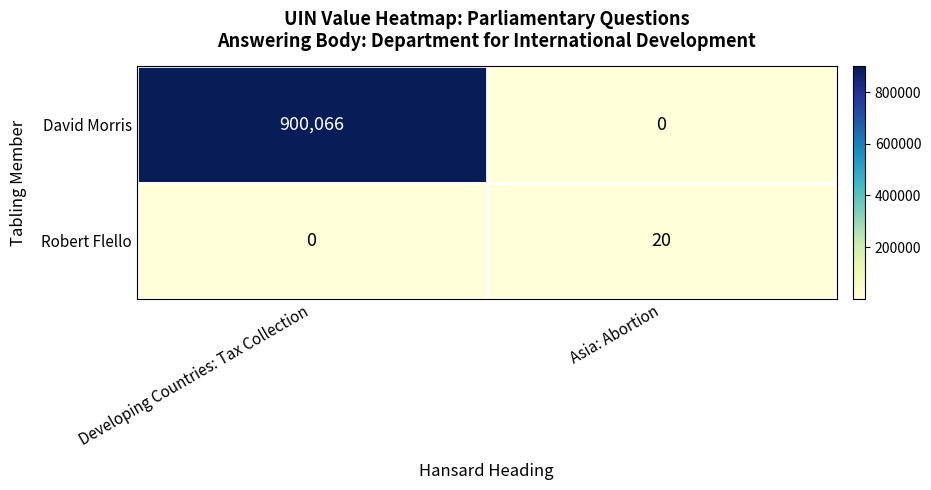

What is the total value across all series at Asia: Abortion?

20